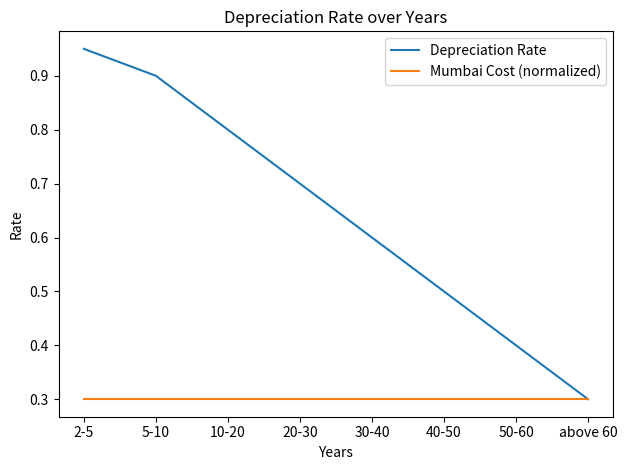

At how many categories does at least one series exceed 0?

8